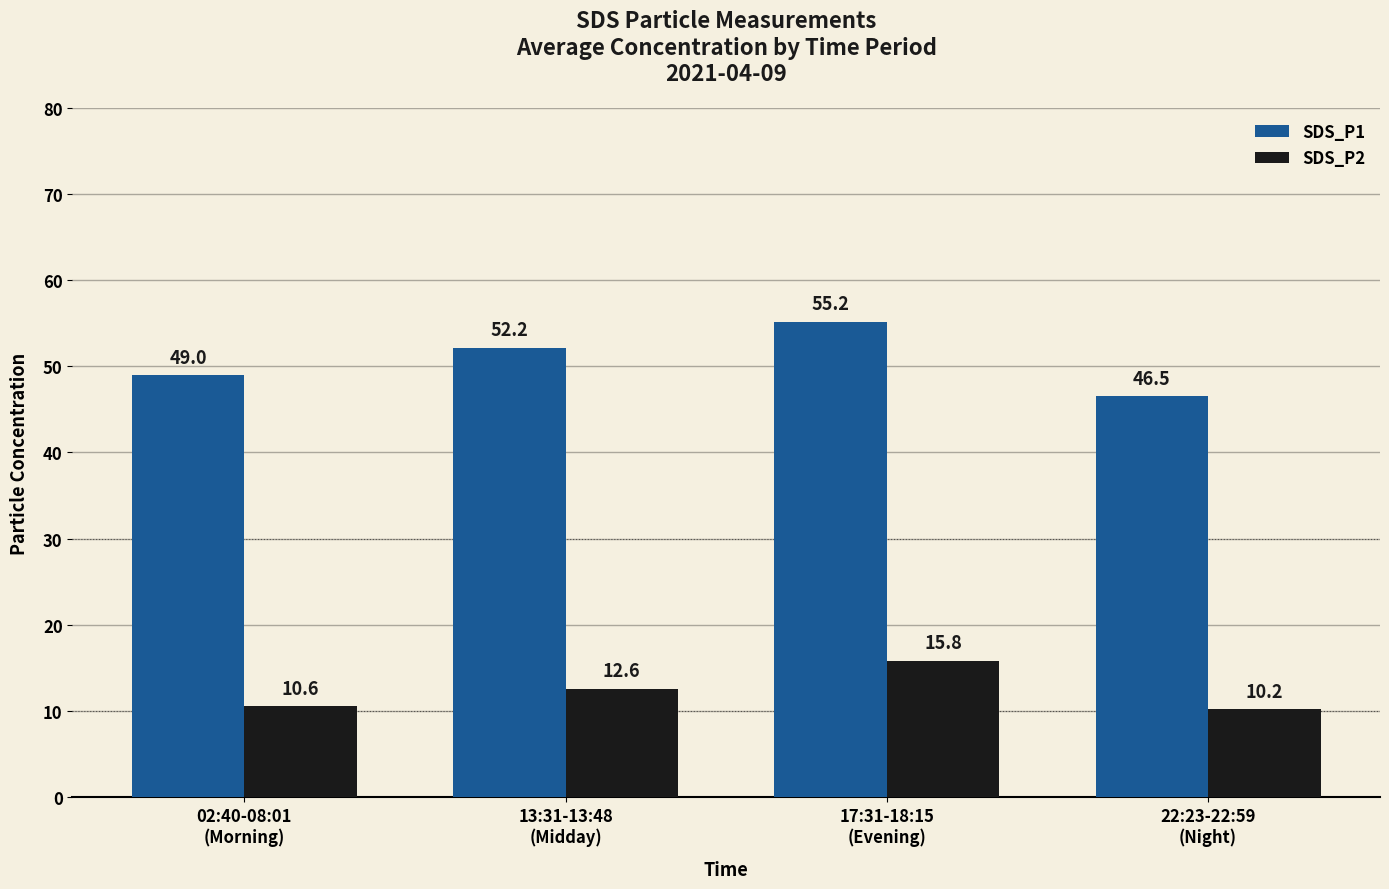

Which series has the largest range (max minus min)?

SDS_P1